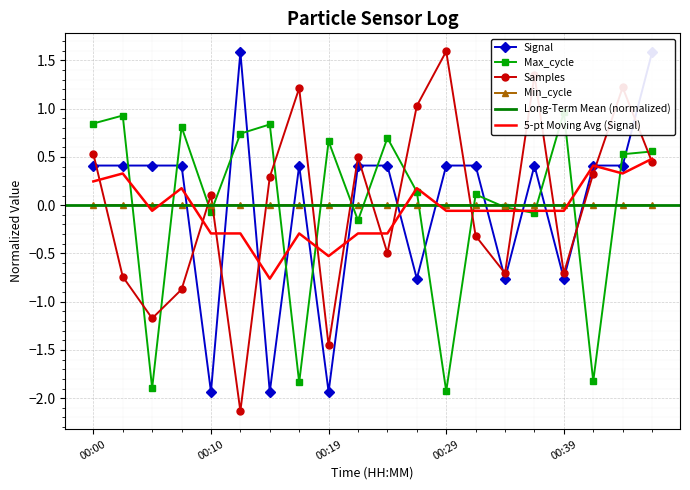

How many values in the Samples series exceed 0?

11